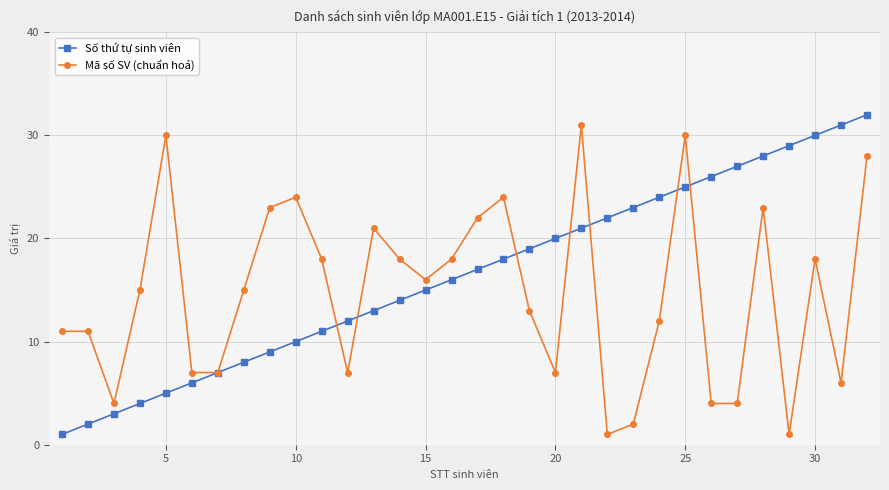

How many values in the Số thứ tự sinh viên series are below 17?

16